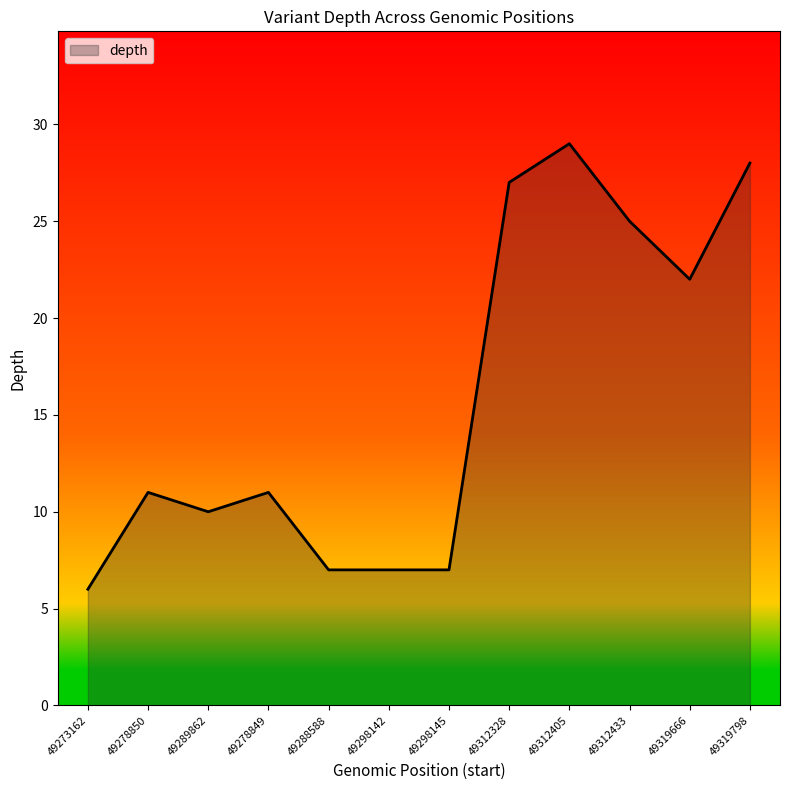

What is the smallest value displayed?

6